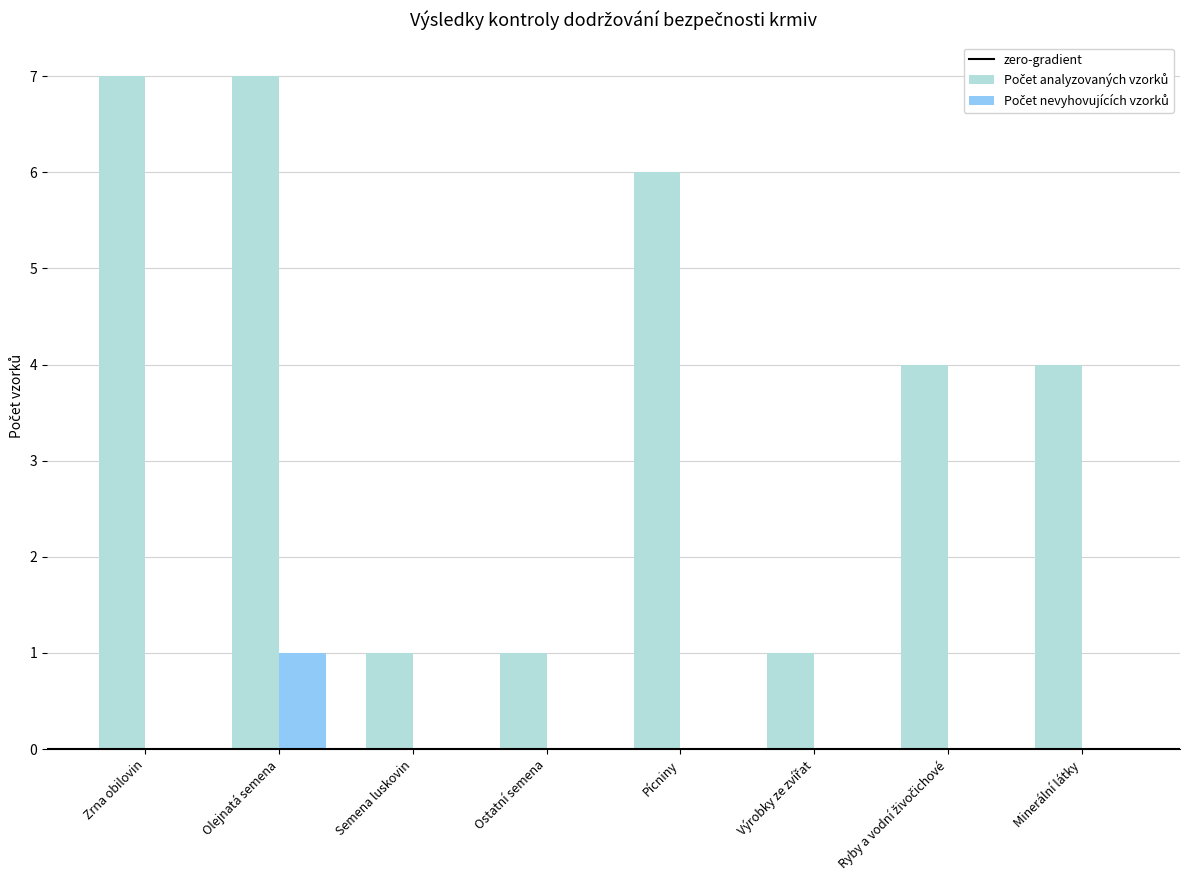

At which category is the sum across all series the highest?

Olejnatá semena